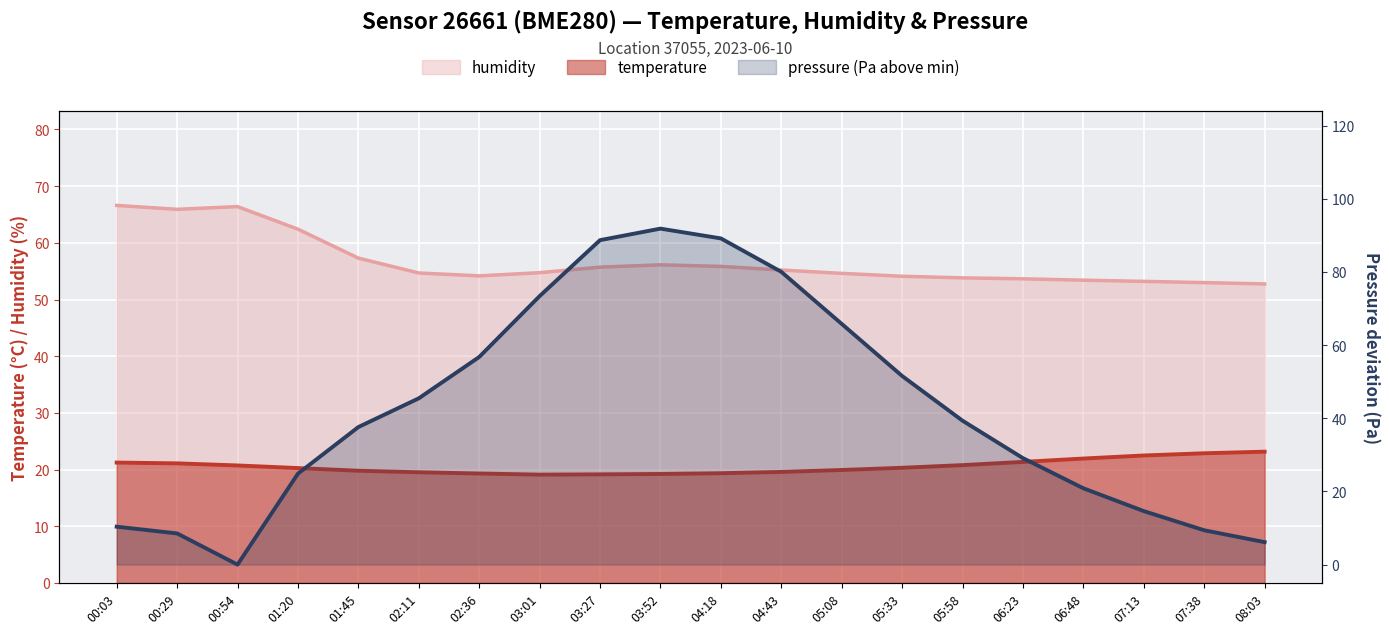

Reading left to right, transcribe all the data shown in this chart.

humidity: 00:03=66.6	00:29=65.9	00:54=66.4	01:20=62.4	01:45=57.3	02:11=54.7	02:36=54.2	03:01=54.7	03:27=55.7	03:52=56.1	04:18=55.8	04:43=55.2	05:08=54.6	05:33=54.1	05:58=53.8	06:23=53.6	06:48=53.4	07:13=53.2	07:38=53.0	08:03=52.8
temperature: 00:03=21.2	00:29=21.1	00:54=20.7	01:20=20.3	01:45=19.8	02:11=19.5	02:36=19.3	03:01=19.1	03:27=19.1	03:52=19.2	04:18=19.4	04:43=19.6	05:08=19.9	05:33=20.3	05:58=20.8	06:23=21.4	06:48=21.9	07:13=22.5	07:38=22.9	08:03=23.1
pressure (Pa above min): 00:03=10.4	00:29=8.5	00:54=0.0	01:20=24.9	01:45=37.6	02:11=45.5	02:36=56.8	03:01=73.4	03:27=88.7	03:52=91.9	04:18=89.2	04:43=80.1	05:08=65.8	05:33=51.6	05:58=39.4	06:23=29.1	06:48=20.9	07:13=14.6	07:38=9.4	08:03=6.1